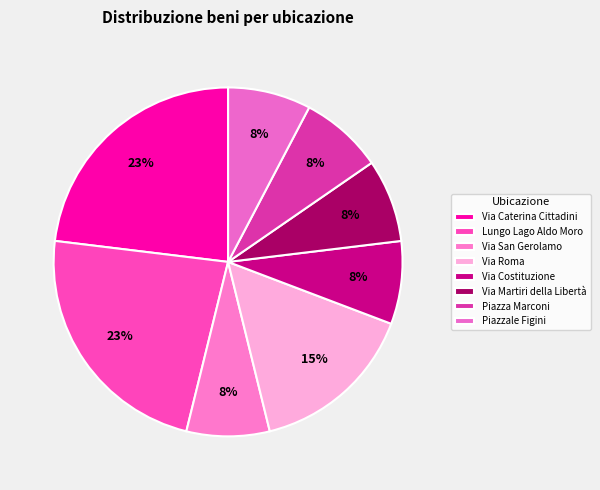

What is the smallest slice in the pie chart?

Via San Gerolamo